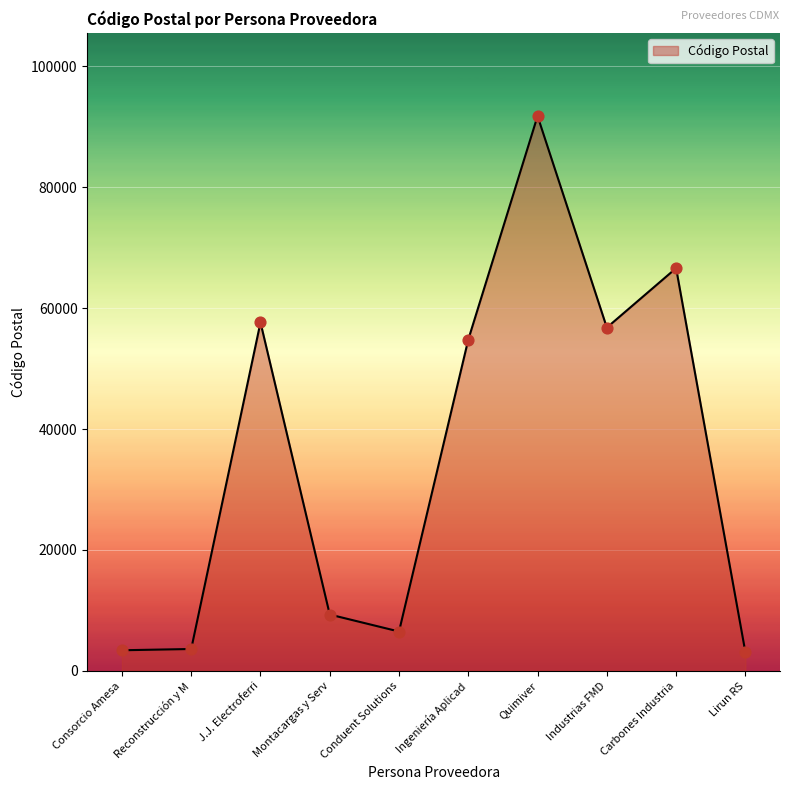

Which has a higher value, Industrias FMD or J.J. Electroferri?

J.J. Electroferri